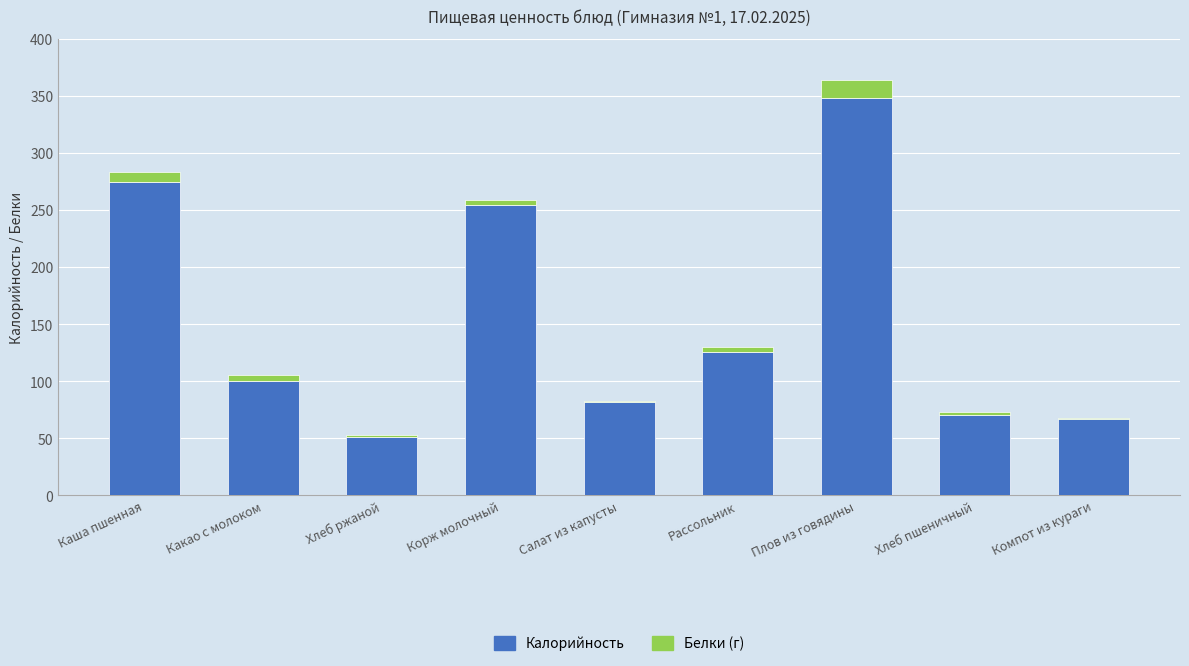

What is the sum of all Калорийность values?

1373.4